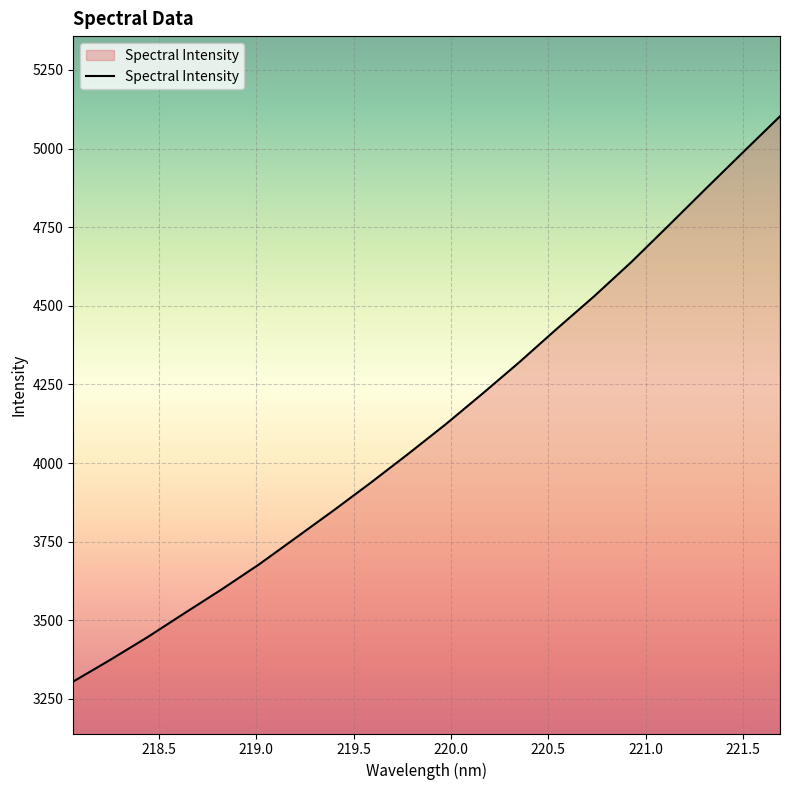

What is the difference between the maximum and minimum values?

1797.6